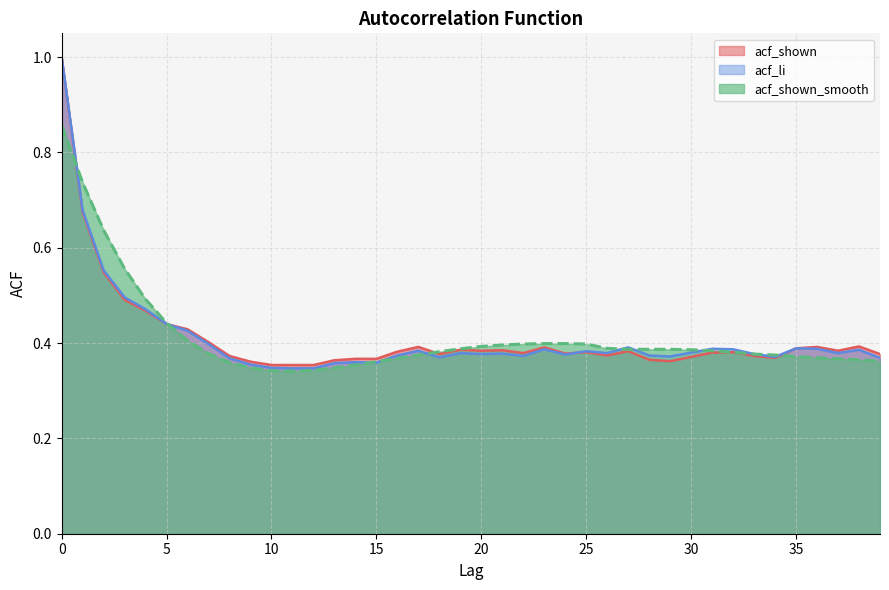

What is the minimum value for acf_shown_smooth?

0.3